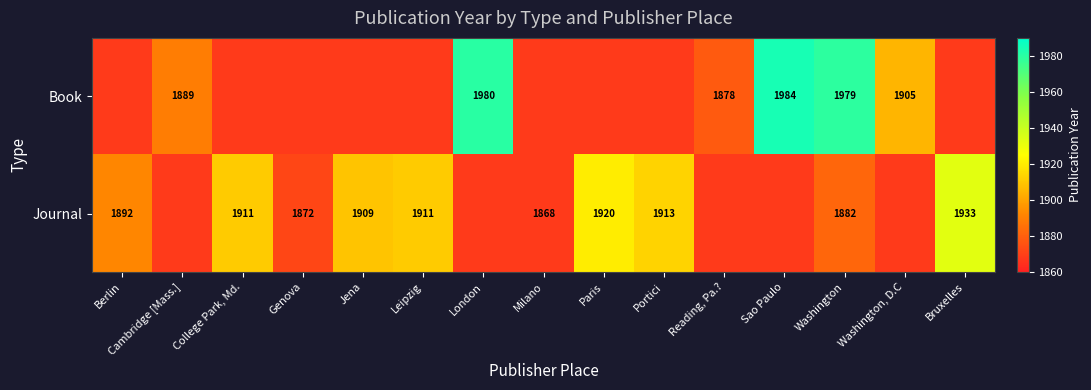

The Book series shows 3492 at Washington. True or false?

False